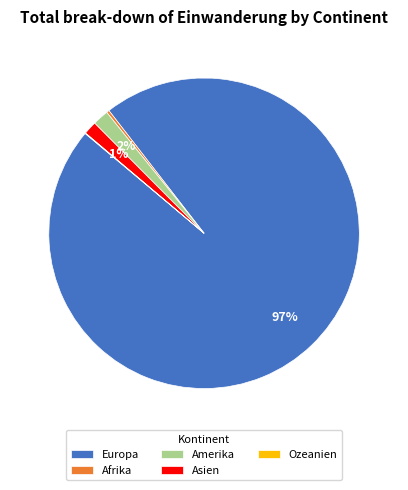

Is the sum of Afrika and Asien greater than half?

No